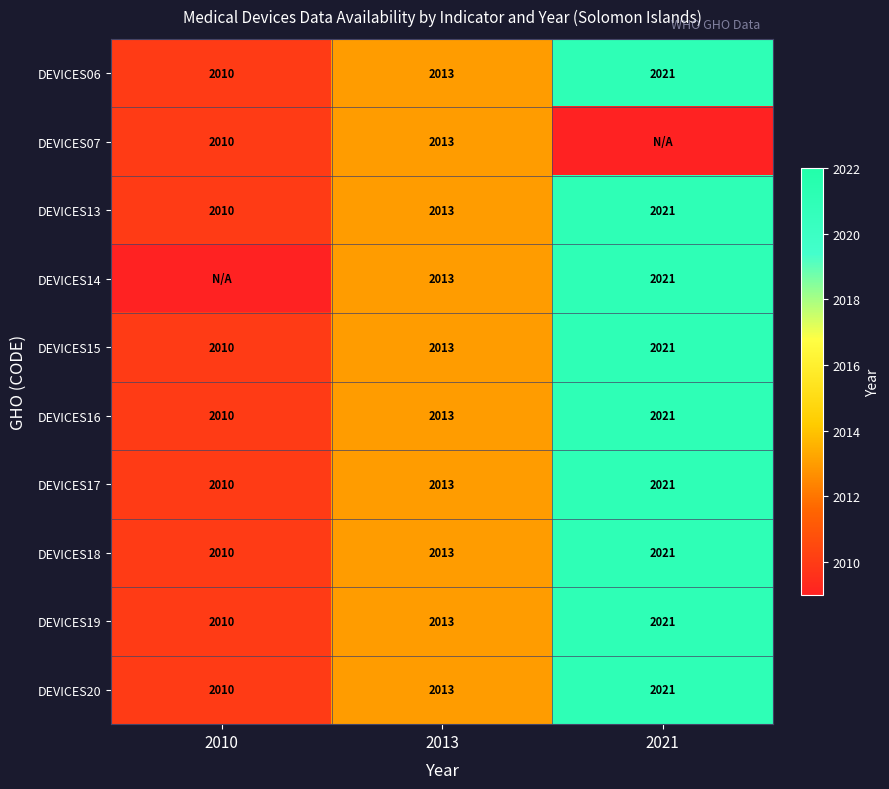

What is the sum of the DEVICES19 values at 2021 and 2013?

4034